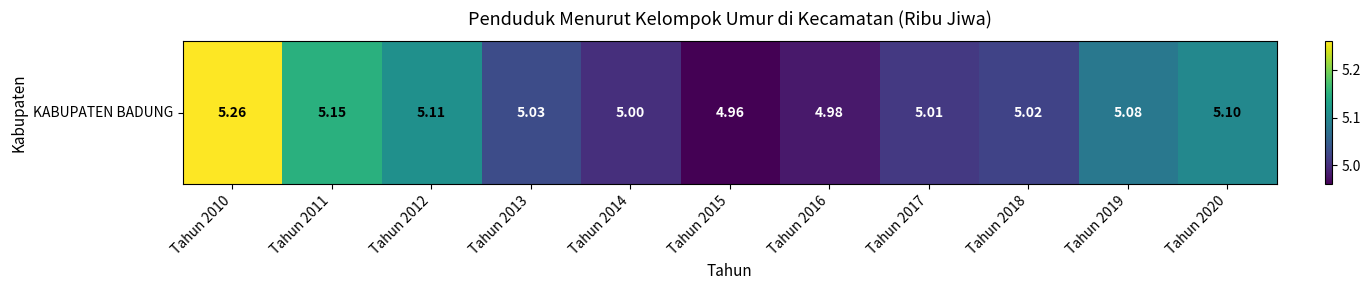

How many data points does each series have?

11